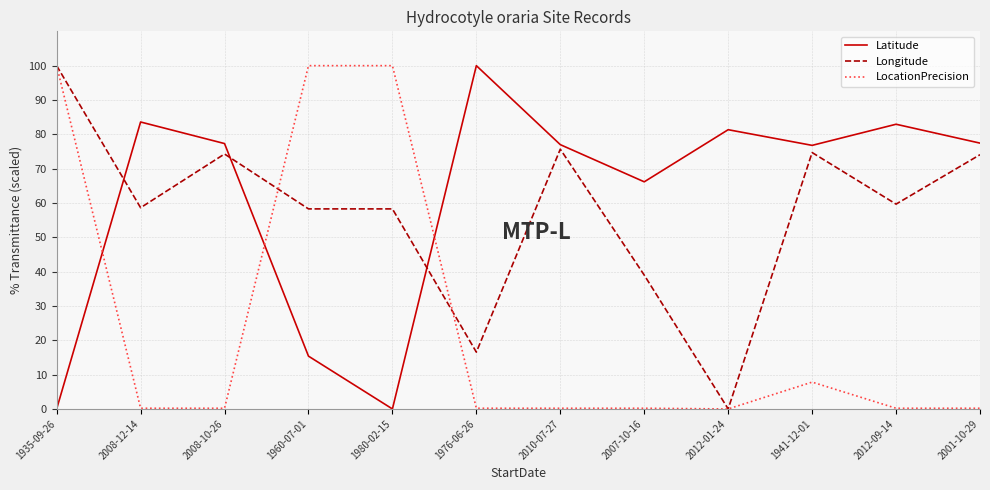

What is the maximum value for LocationPrecision?

100.0